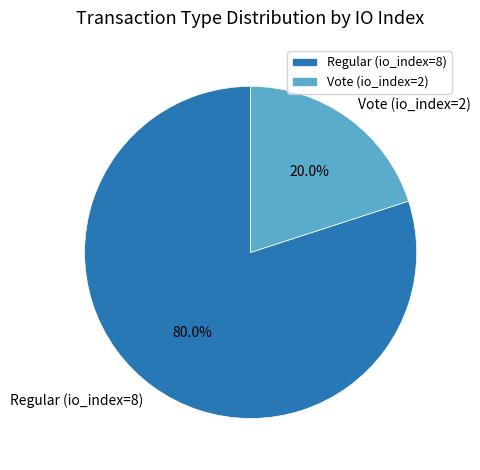

What is the majority slice?

Regular (io_index=8)